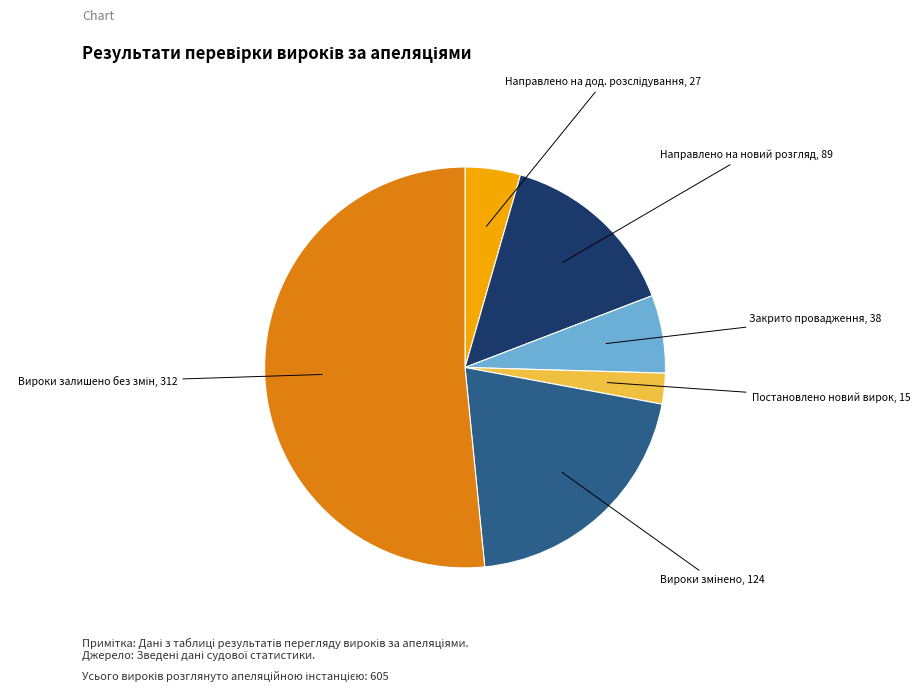

Is the sum of Постановлено новий вирок and Направлено на новий розгляд greater than half?

No